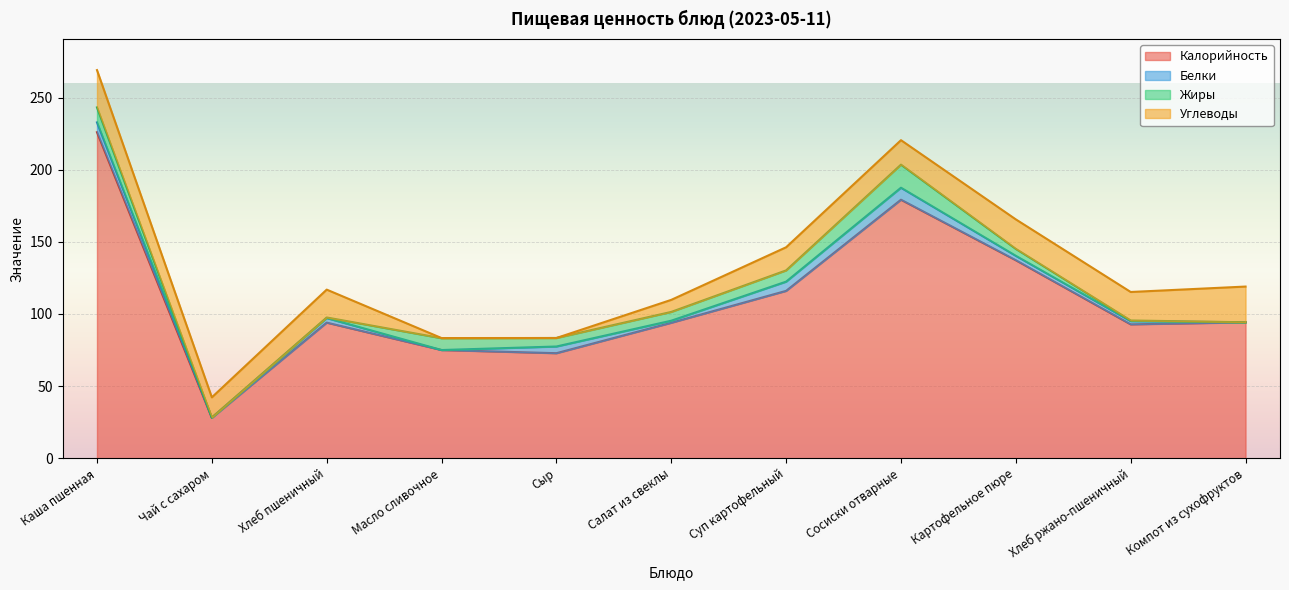

Rank the series by their maximum value, from lowest to highest.

Белки, Жиры, Углеводы, Калорийность